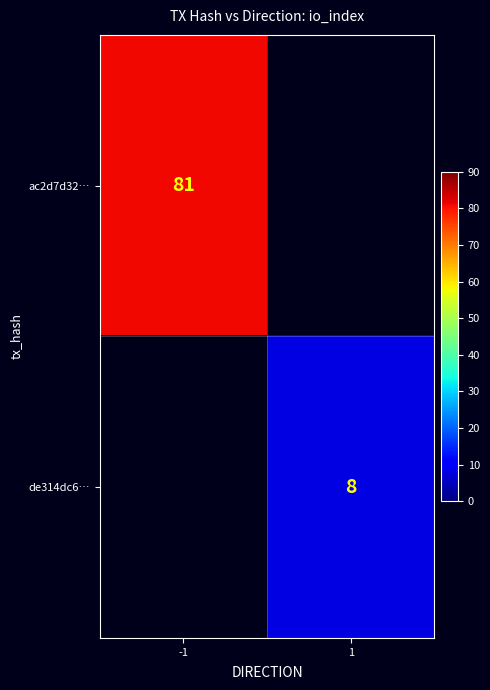

What is the smallest value displayed?

8.0